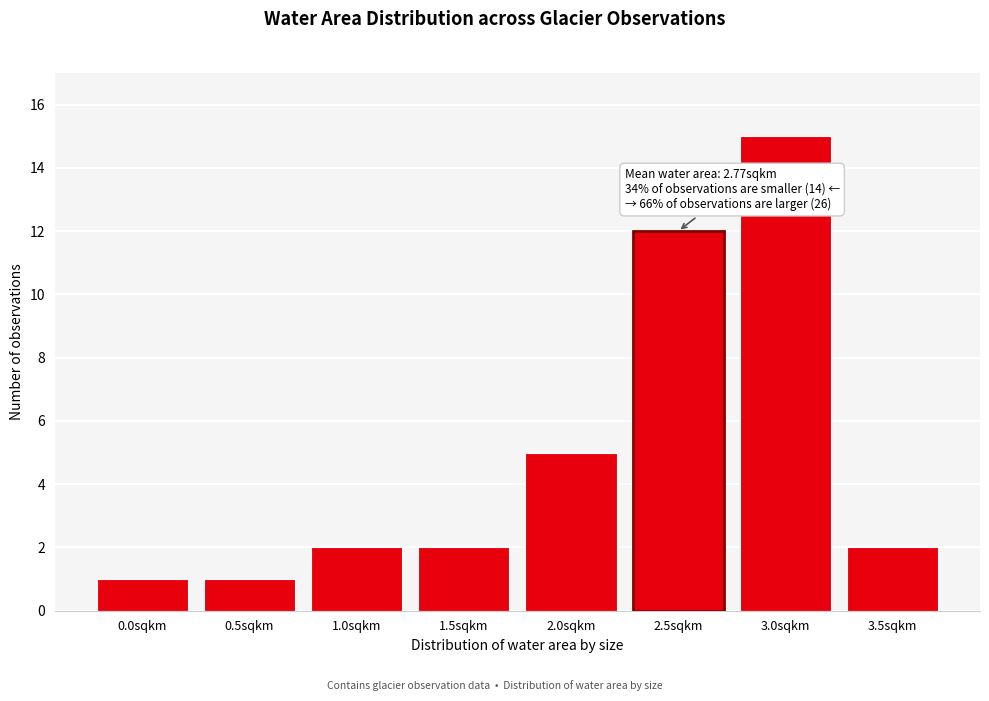

Reading right to left, extract all data points from this chart.

3.5sqkm=2	3.0sqkm=15	2.5sqkm=12	2.0sqkm=5	1.5sqkm=2	1.0sqkm=2	0.5sqkm=1	0.0sqkm=1